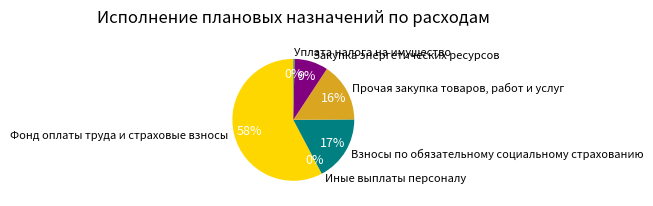

Is the sum of Взносы по обязательному социальному страхованию and Прочая закупка товаров, работ и услуг greater than half?

No